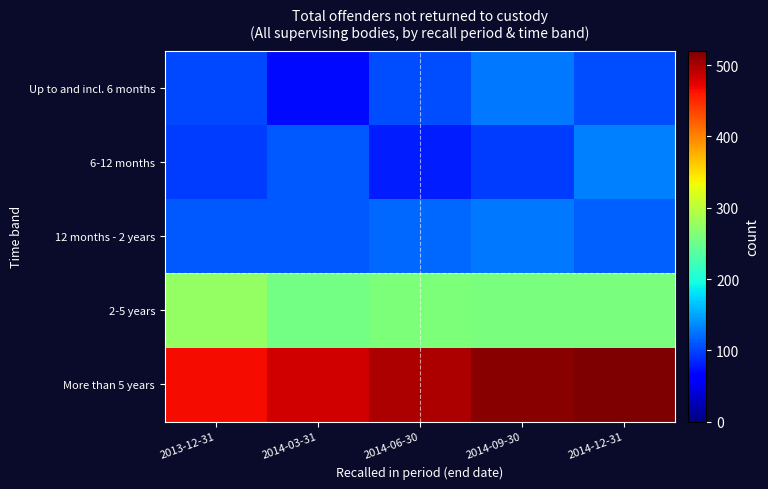

Count the number of categories in the chart.

5